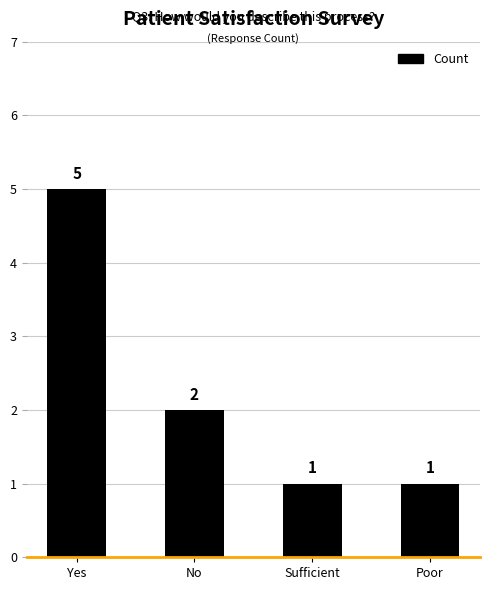

What is the sum of all values?

9